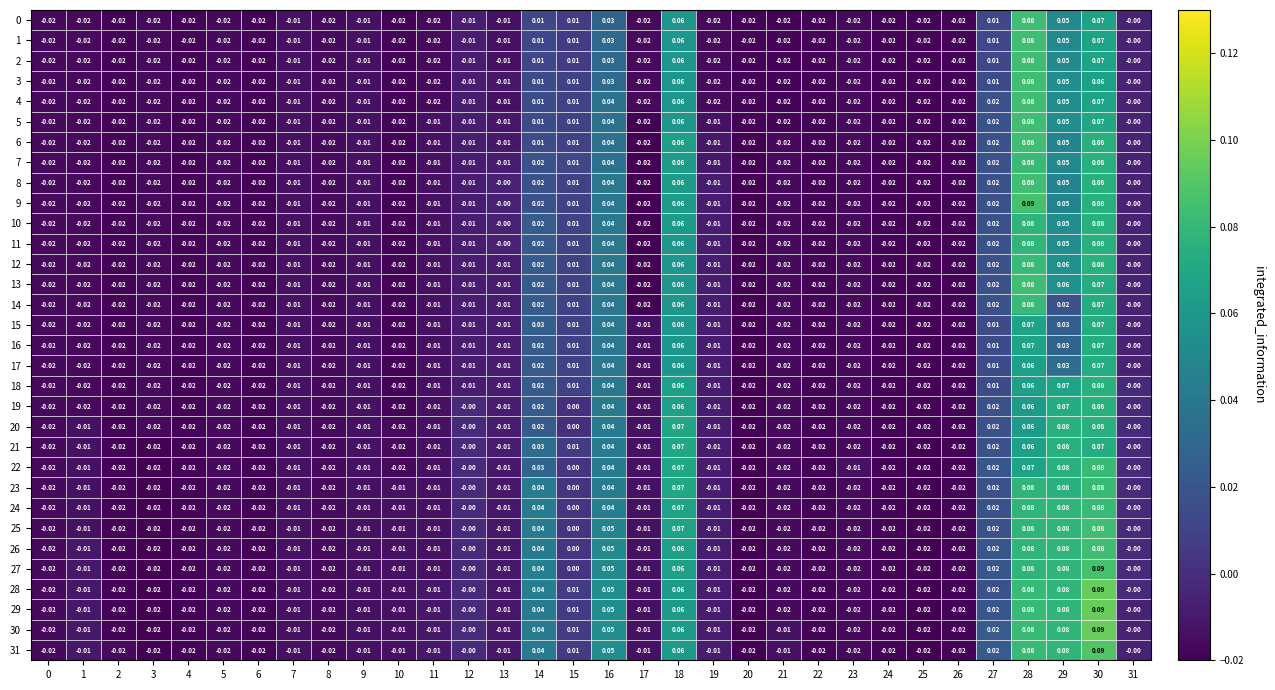

At which category is the sum across all series the highest?

30